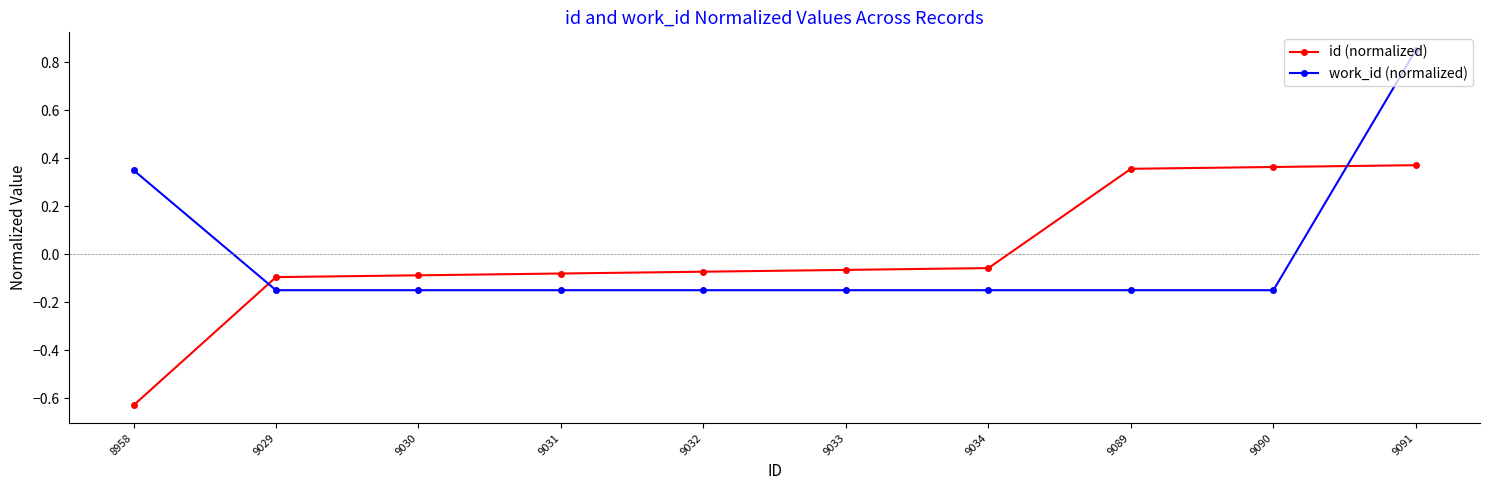

What is the sum of the work_id (normalized) values at 9034 and 9031?

-0.3